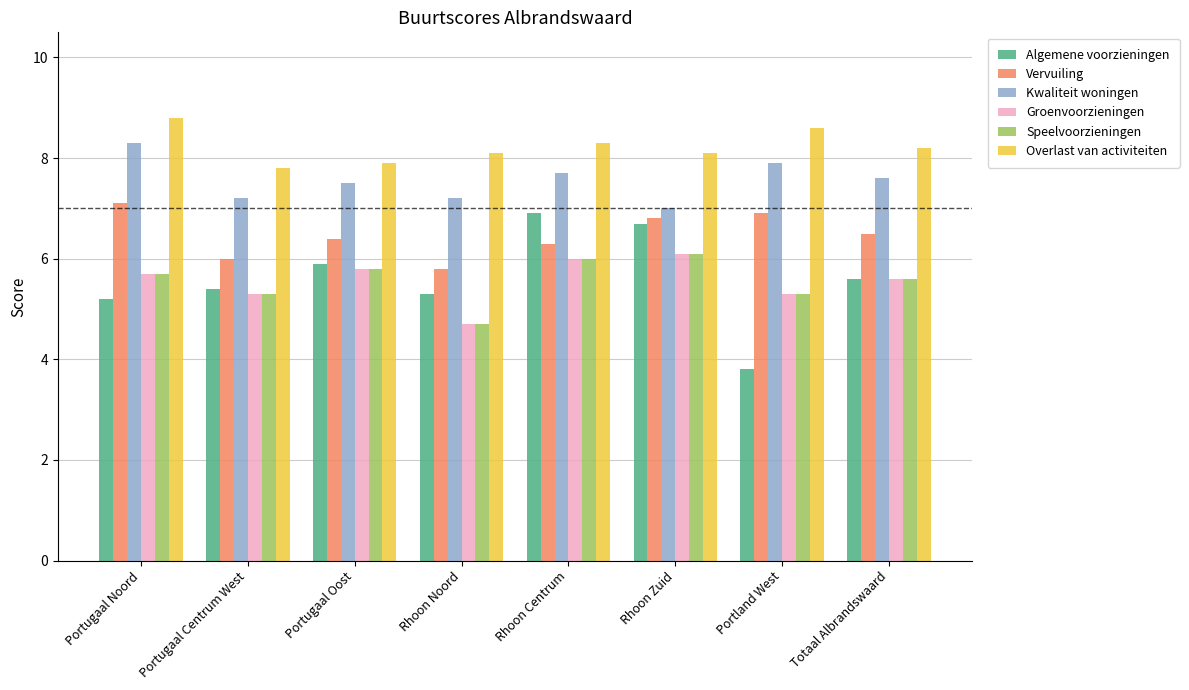

How many data points in Speelvoorzieningen are above 5?

7